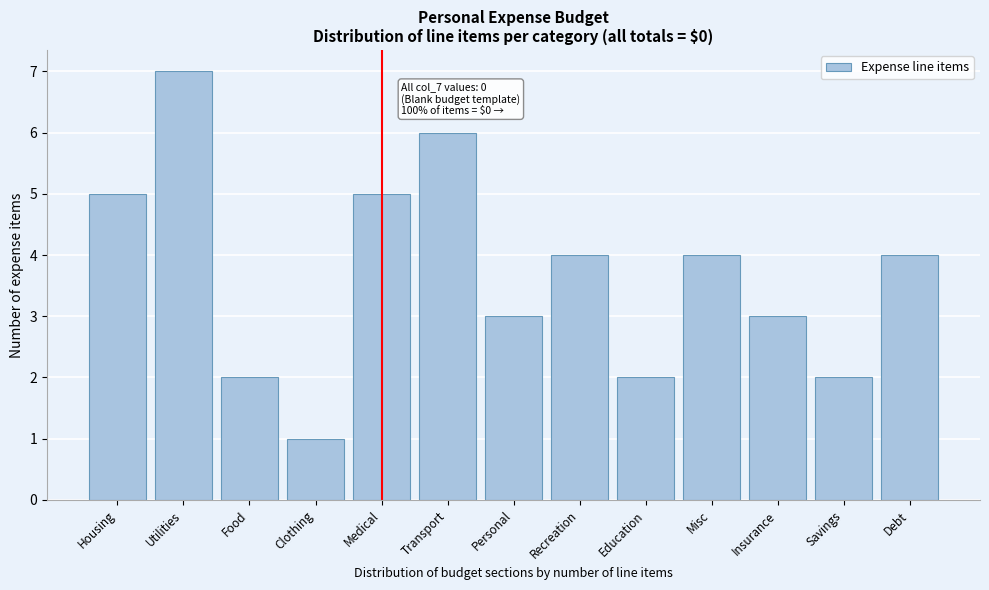

Reading right to left, list all the values displayed in this chart.

Debt=4	Savings=2	Insurance=3	Misc=4	Education=2	Recreation=4	Personal=3	Transport=6	Medical=5	Clothing=1	Food=2	Utilities=7	Housing=5